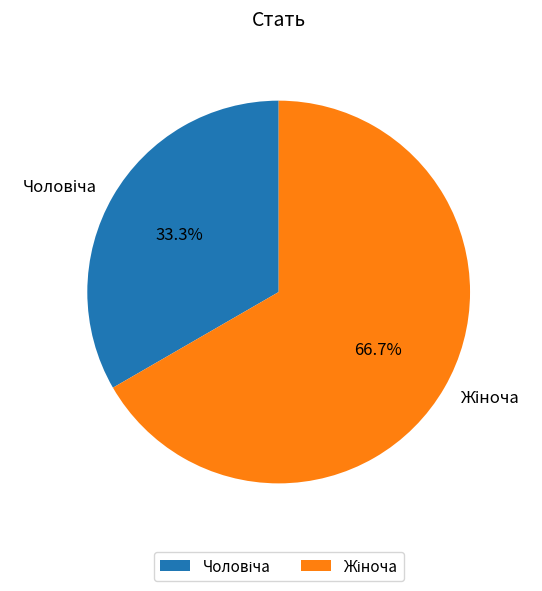

Does any single category account for the majority?

Yes